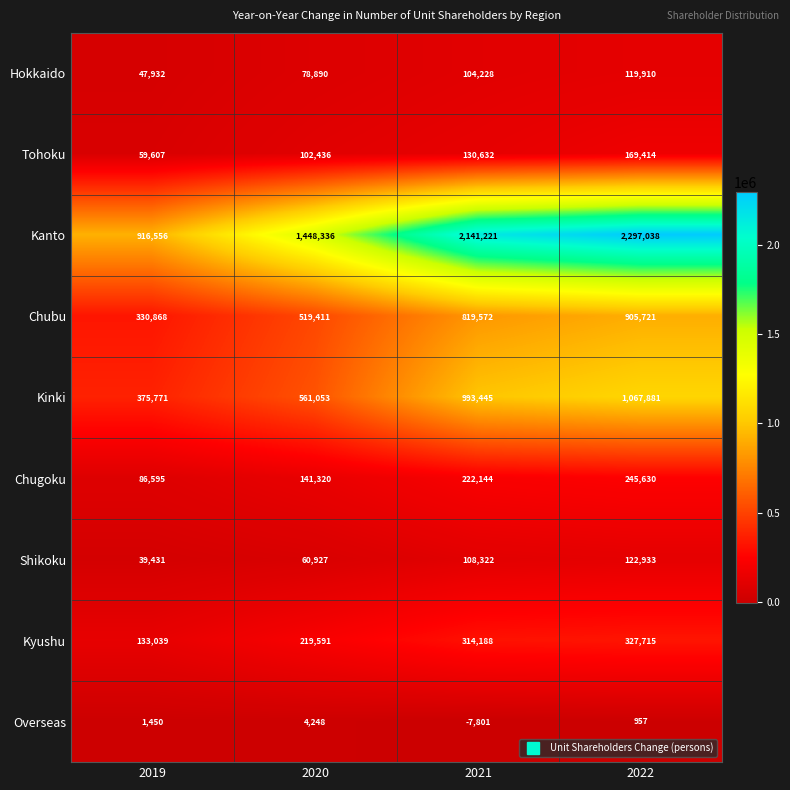

The Chubu series shows 905721 at 2022. True or false?

True